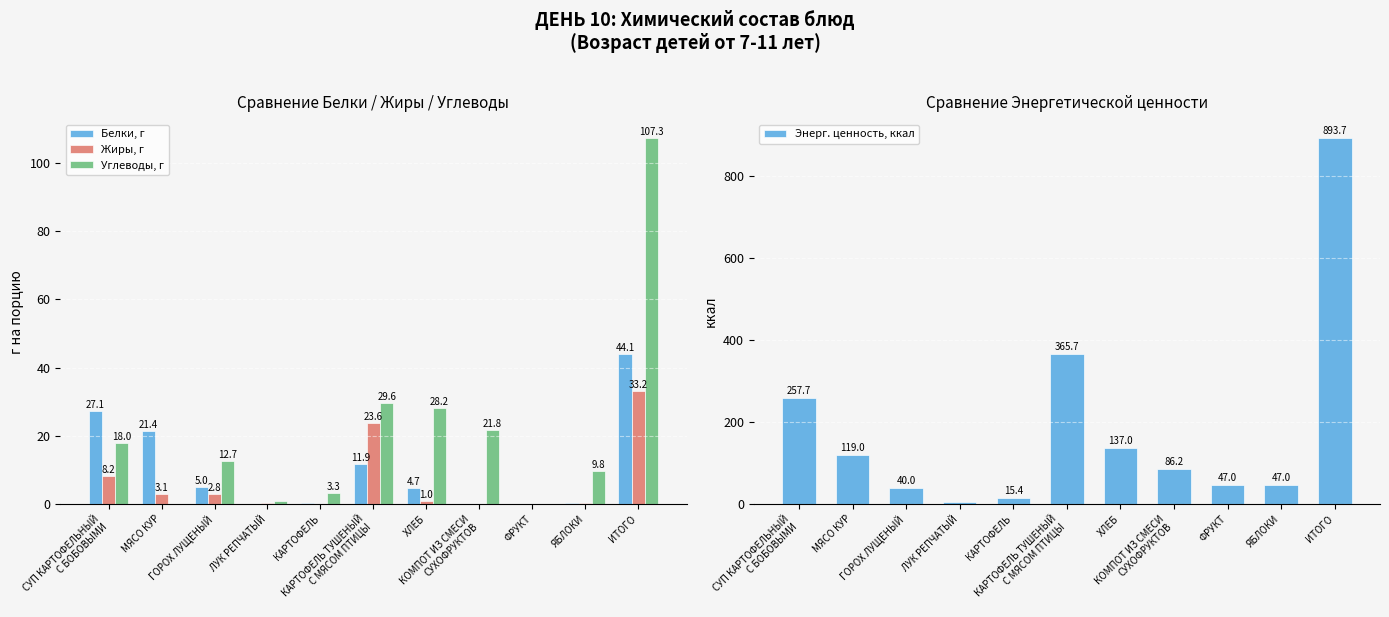

How many data points in Жиры, г are above 1?

6